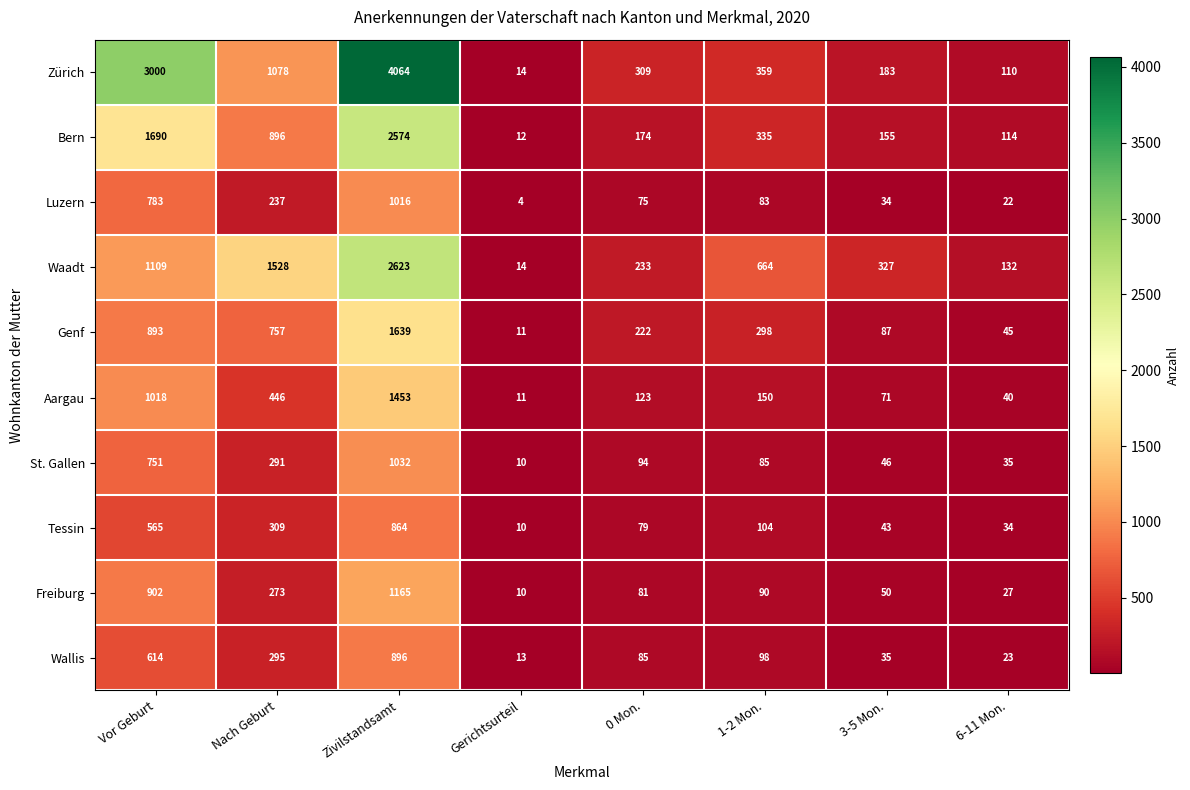

Rank the series at Zivilstandsamt from lowest to highest value.

Tessin, Wallis, Luzern, St. Gallen, Freiburg, Aargau, Genf, Bern, Waadt, Zürich